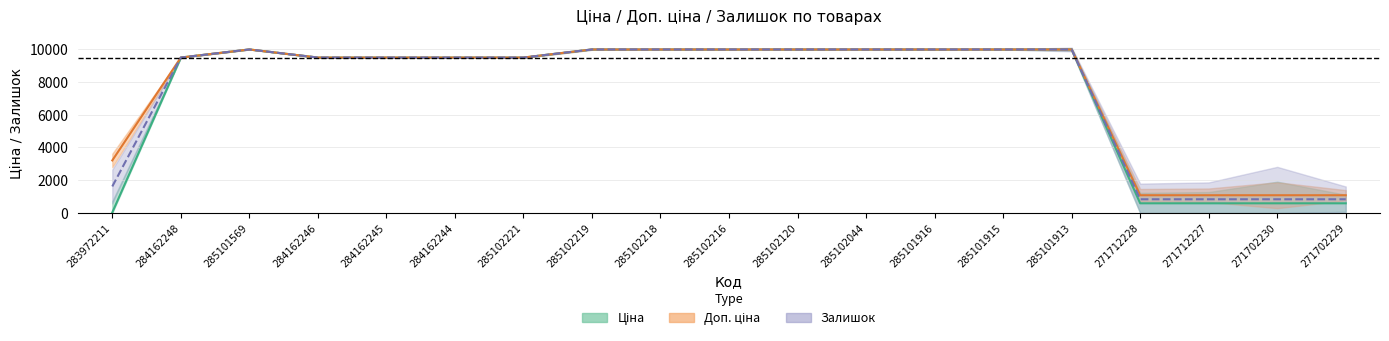

What is the value of the Ціна point at the 1st from the left?

32.0